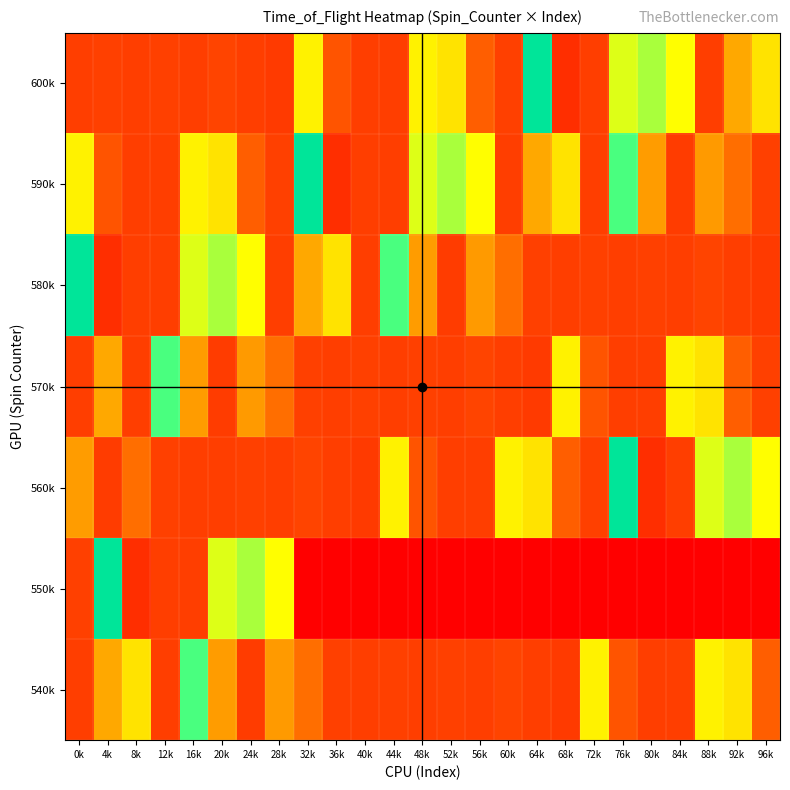

Reading left to right, what are all the values shown in this chart?

540k: 0k=12183.9	4k=32873.6	8k=44597.7	12k=12413.8	16k=67816.1	20k=30804.6	24k=11954.0	28k=30344.8	32k=21839.1	36k=12873.6	40k=12183.9	44k=12873.6	48k=12183.9	52k=12643.7	56k=12413.8	60k=13333.3	64k=12183.9	68k=11494.3	72k=47586.2	76k=16781.6	80k=12413.8	84k=12183.9	88k=47586.2	92k=44597.7	96k=18390.8
550k: 0k=12873.6	4k=100000.0	8k=9195.4	12k=12183.9	16k=12183.9	20k=53333.3	24k=58390.8	28k=49655.2	32k=0.0	36k=0.0	40k=0.0	44k=0.0	48k=0.0	52k=0.0	56k=0.0	60k=0.0	64k=0.0	68k=0.0	72k=0.0	76k=0.0	80k=0.0	84k=0.0	88k=0.0	92k=0.0	96k=0.0
560k: 0k=30804.6	4k=11954.0	8k=21839.1	12k=12873.6	16k=12183.9	20k=12183.9	24k=12643.7	28k=12413.8	32k=13333.3	36k=12183.9	40k=11494.3	44k=47586.2	48k=16781.6	52k=12413.8	56k=12183.9	60k=47586.2	64k=44597.7	68k=18390.8	72k=12873.6	76k=100000.0	80k=9195.4	84k=12183.9	88k=53333.3	92k=58390.8	96k=49655.2
570k: 0k=12183.9	4k=32873.6	8k=12413.8	12k=67816.1	16k=30804.6	20k=11954.0	24k=30344.8	28k=21839.1	32k=12873.6	36k=12183.9	40k=12873.6	44k=12183.9	48k=12643.7	52k=12413.8	56k=13333.3	60k=12183.9	64k=11494.3	68k=47586.2	72k=16781.6	76k=12413.8	80k=12183.9	84k=47586.2	88k=44597.7	92k=18390.8	96k=12873.6
580k: 0k=100000.0	4k=9195.4	8k=12183.9	12k=12183.9	16k=53333.3	20k=58390.8	24k=49655.2	28k=12183.9	32k=32873.6	36k=44597.7	40k=12413.8	44k=67816.1	48k=30804.6	52k=11954.0	56k=30344.8	60k=21839.1	64k=12873.6	68k=12183.9	72k=12873.6	76k=12183.9	80k=12643.7	84k=12413.8	88k=13333.3	92k=12183.9	96k=11494.3
590k: 0k=47586.2	4k=16781.6	8k=12413.8	12k=12183.9	16k=47586.2	20k=44597.7	24k=18390.8	28k=12873.6	32k=100000.0	36k=9195.4	40k=12183.9	44k=12183.9	48k=53333.3	52k=58390.8	56k=49655.2	60k=12183.9	64k=32873.6	68k=44597.7	72k=12413.8	76k=67816.1	80k=30804.6	84k=11954.0	88k=30344.8	92k=21839.1	96k=12873.6
600k: 0k=12183.9	4k=12873.6	8k=12183.9	12k=12643.7	16k=12413.8	20k=13333.3	24k=12183.9	28k=11494.3	32k=47586.2	36k=16781.6	40k=12413.8	44k=12183.9	48k=47586.2	52k=44597.7	56k=18390.8	60k=12873.6	64k=100000.0	68k=9195.4	72k=12183.9	76k=53333.3	80k=58390.8	84k=49655.2	88k=12183.9	92k=32873.6	96k=44597.7